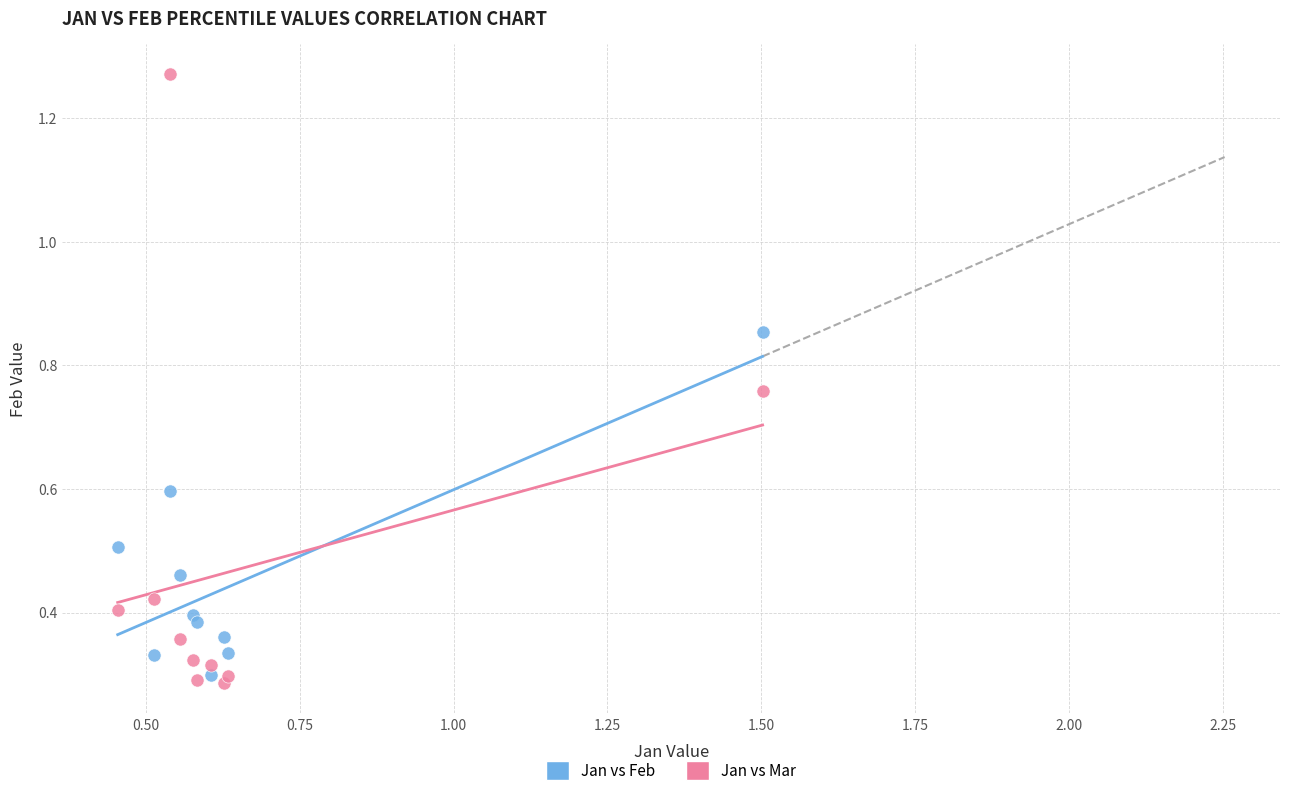

Which series has the largest Y range (max minus min)?

Jan vs Mar